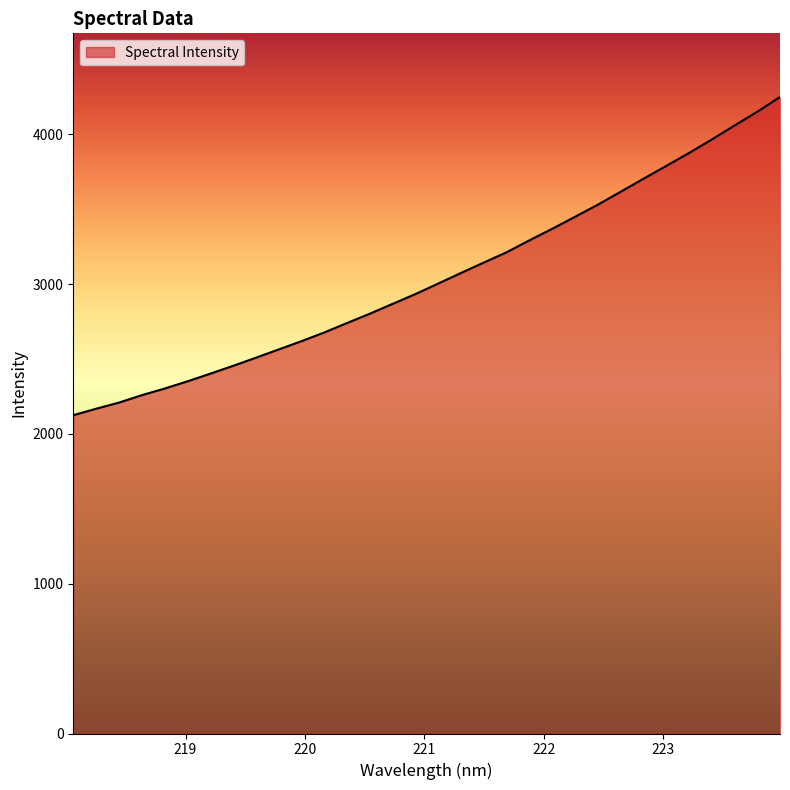

What is the smallest value displayed?

2125.0